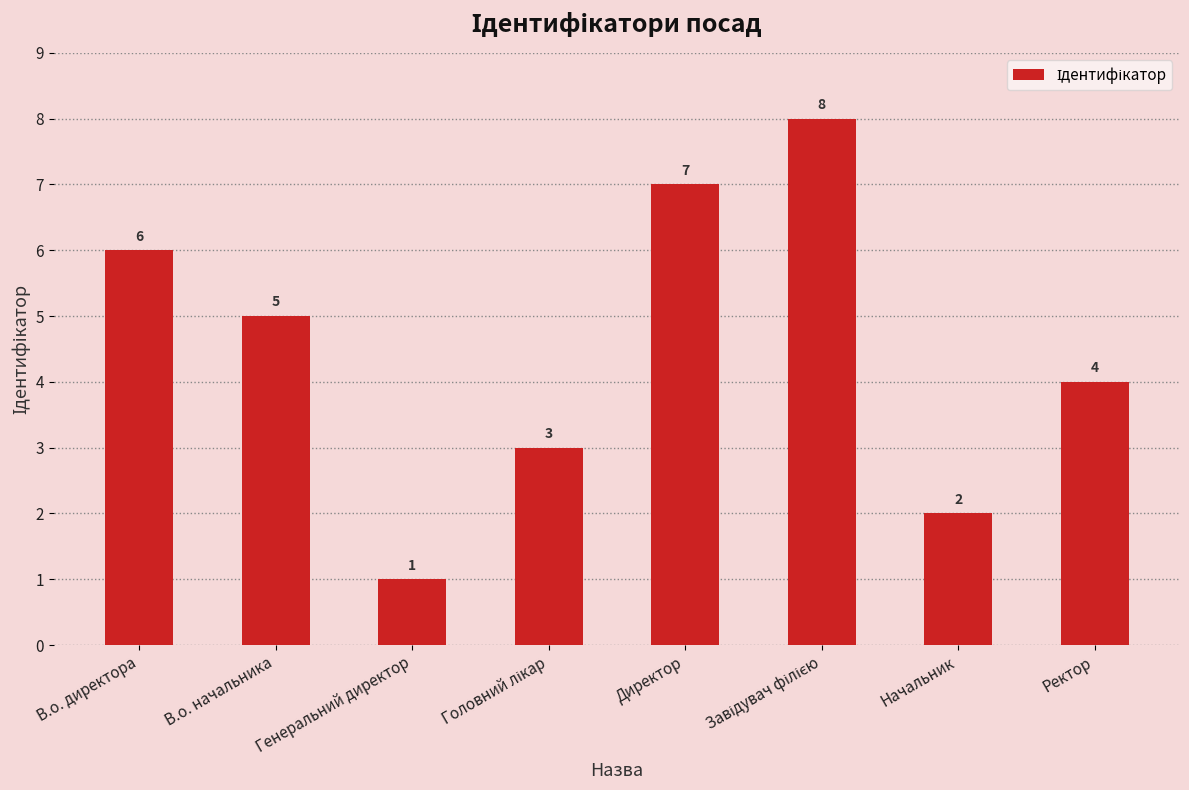

Reading left to right, extract all data points from this chart.

6	5	1	3	7	8	2	4